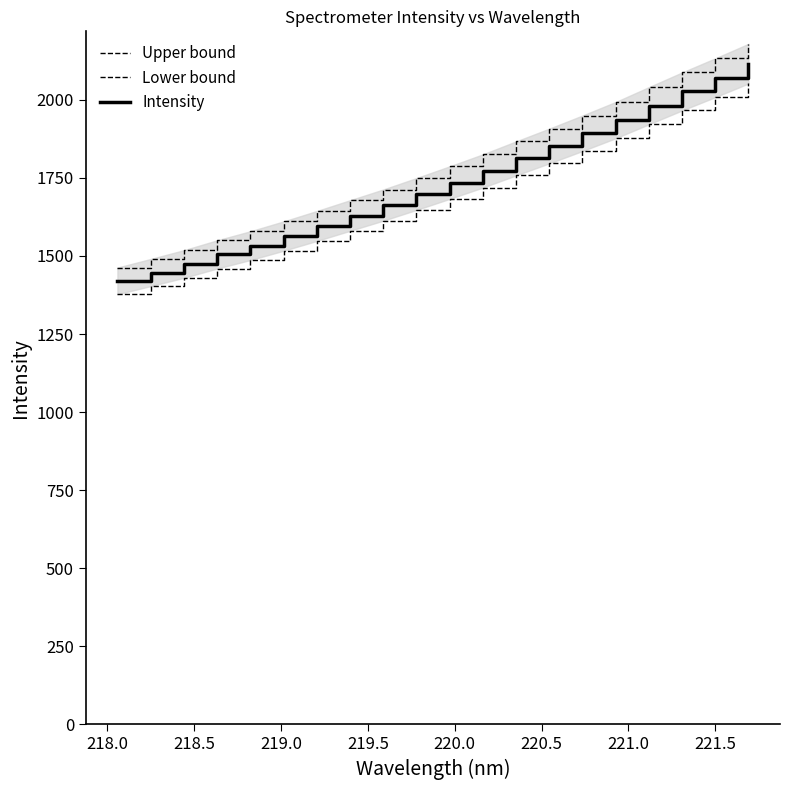

What is the maximum value for Intensity?

2115.8